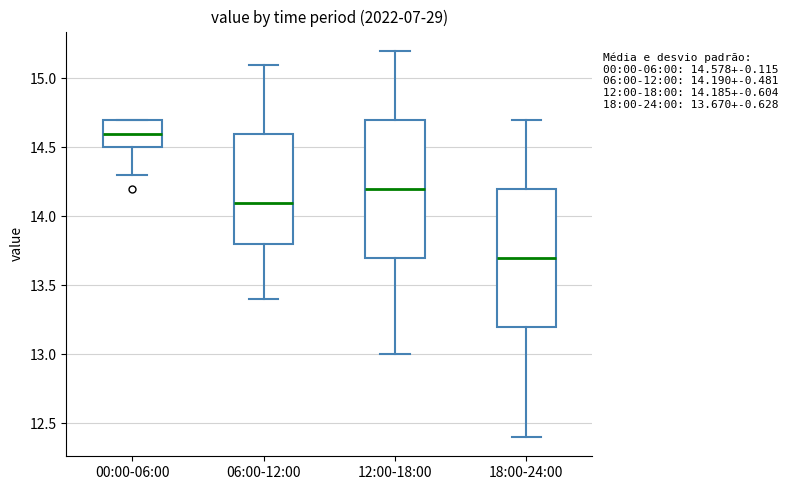

Which box has the lowest median line?

18:00-24:00